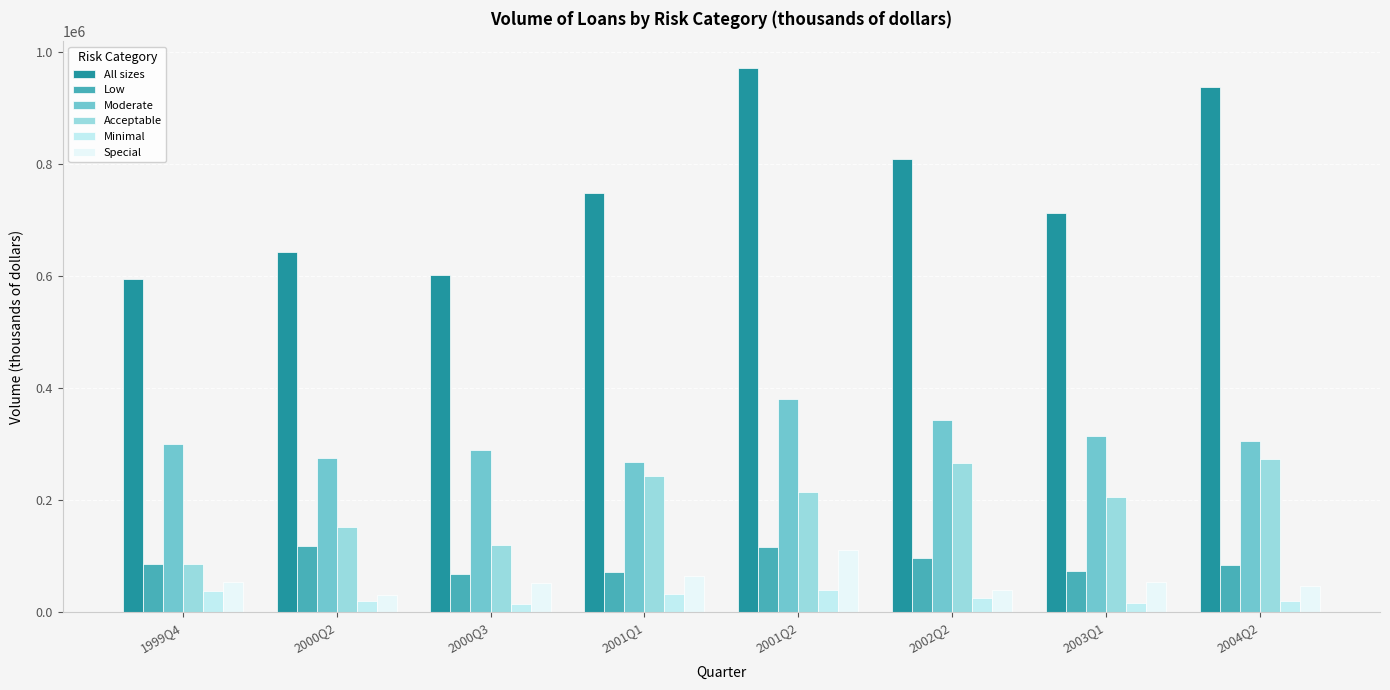

How many distinct data groups are displayed?

6